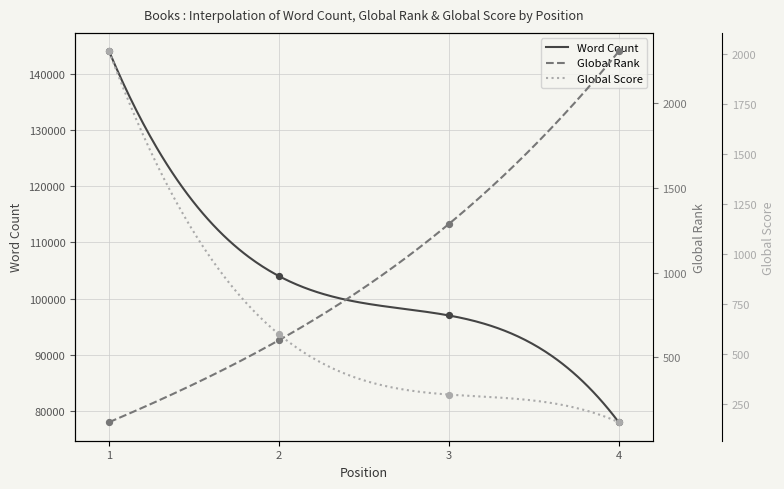

At which category is the sum across all series the highest?

1